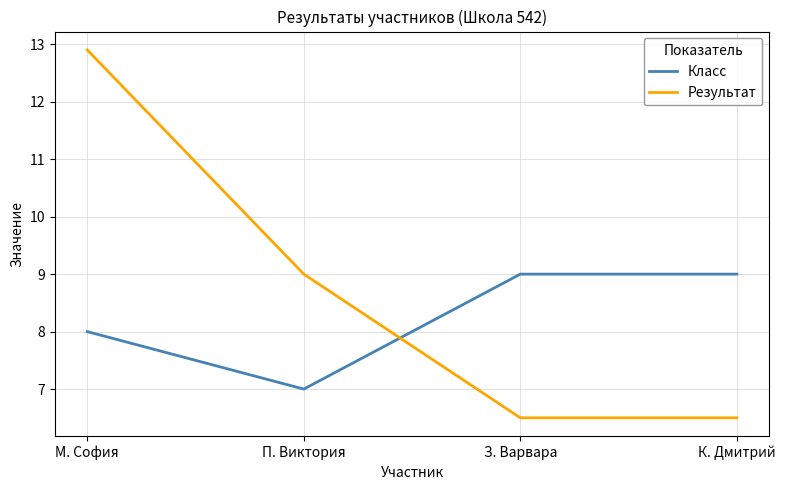

True or false: Класс has more than 2 points higher than both neighbors.

False